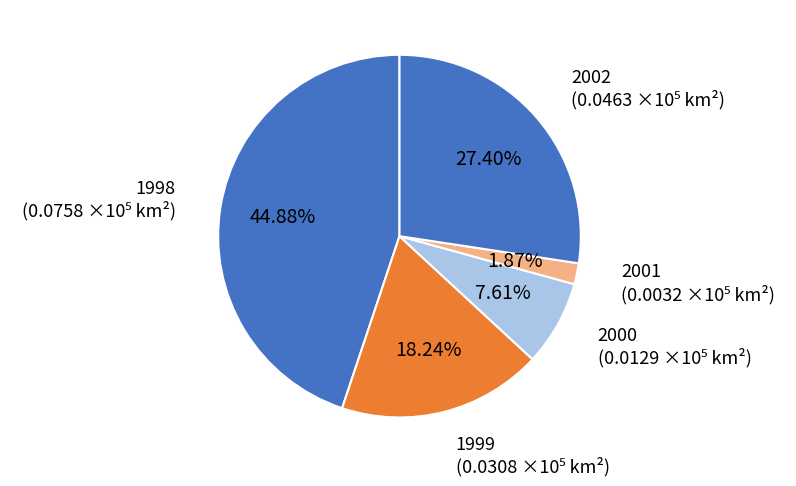

How many slices are in this pie chart?

5